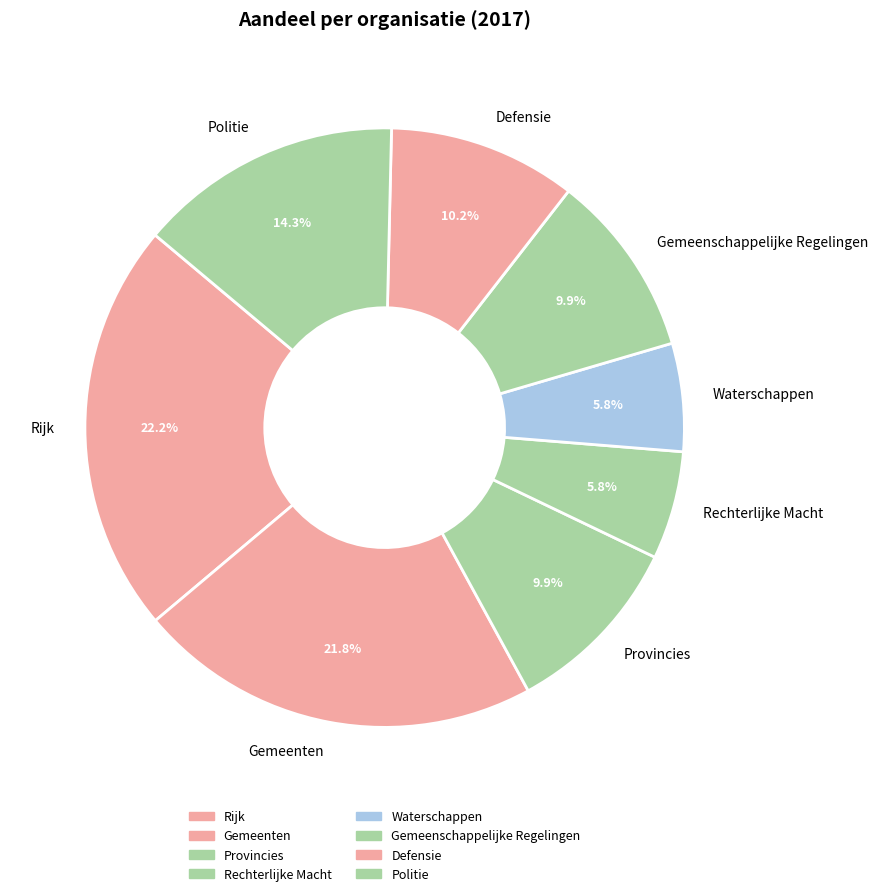

True or false: Politie accounts for 14% of the total.

True